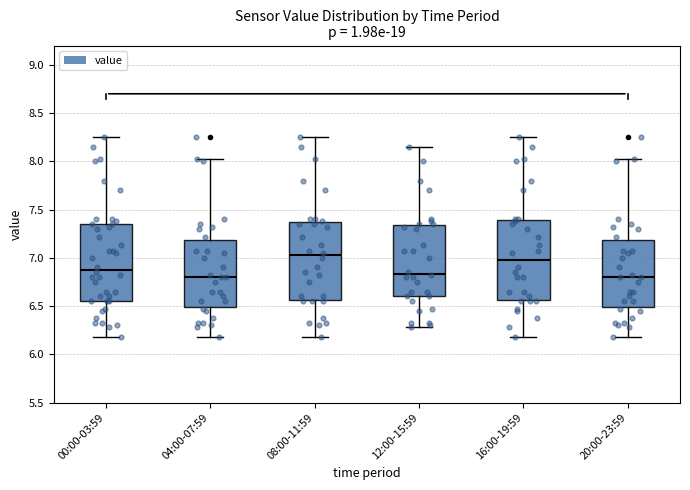

Where is the upper edge of the box for 00:00-03:59 on the y-axis? The values are not printed on the chart, so give them approximately, as read against the axis.

7.35